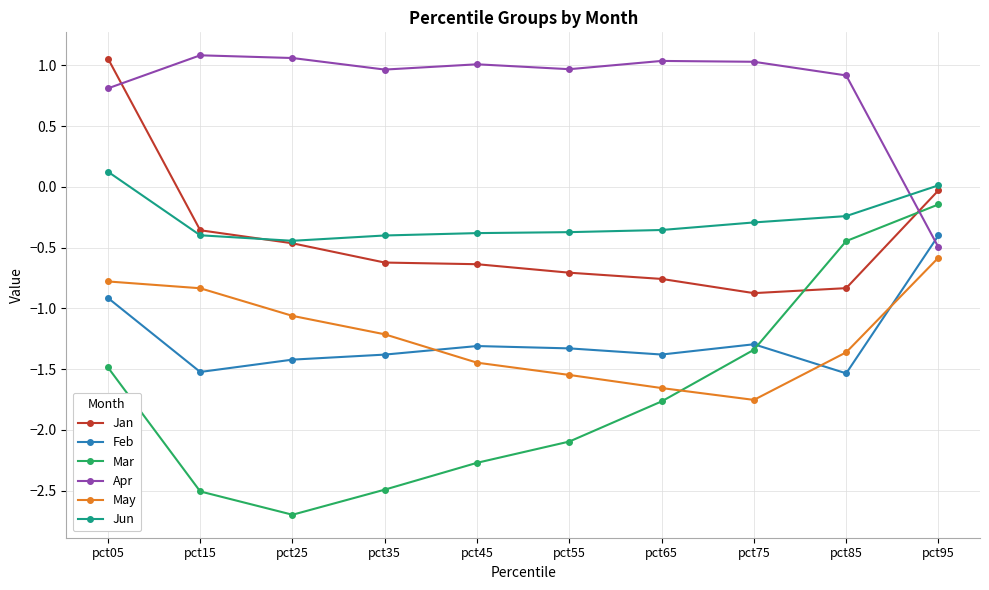

True or false: Jan has a value of -0.3 at pct85.

False